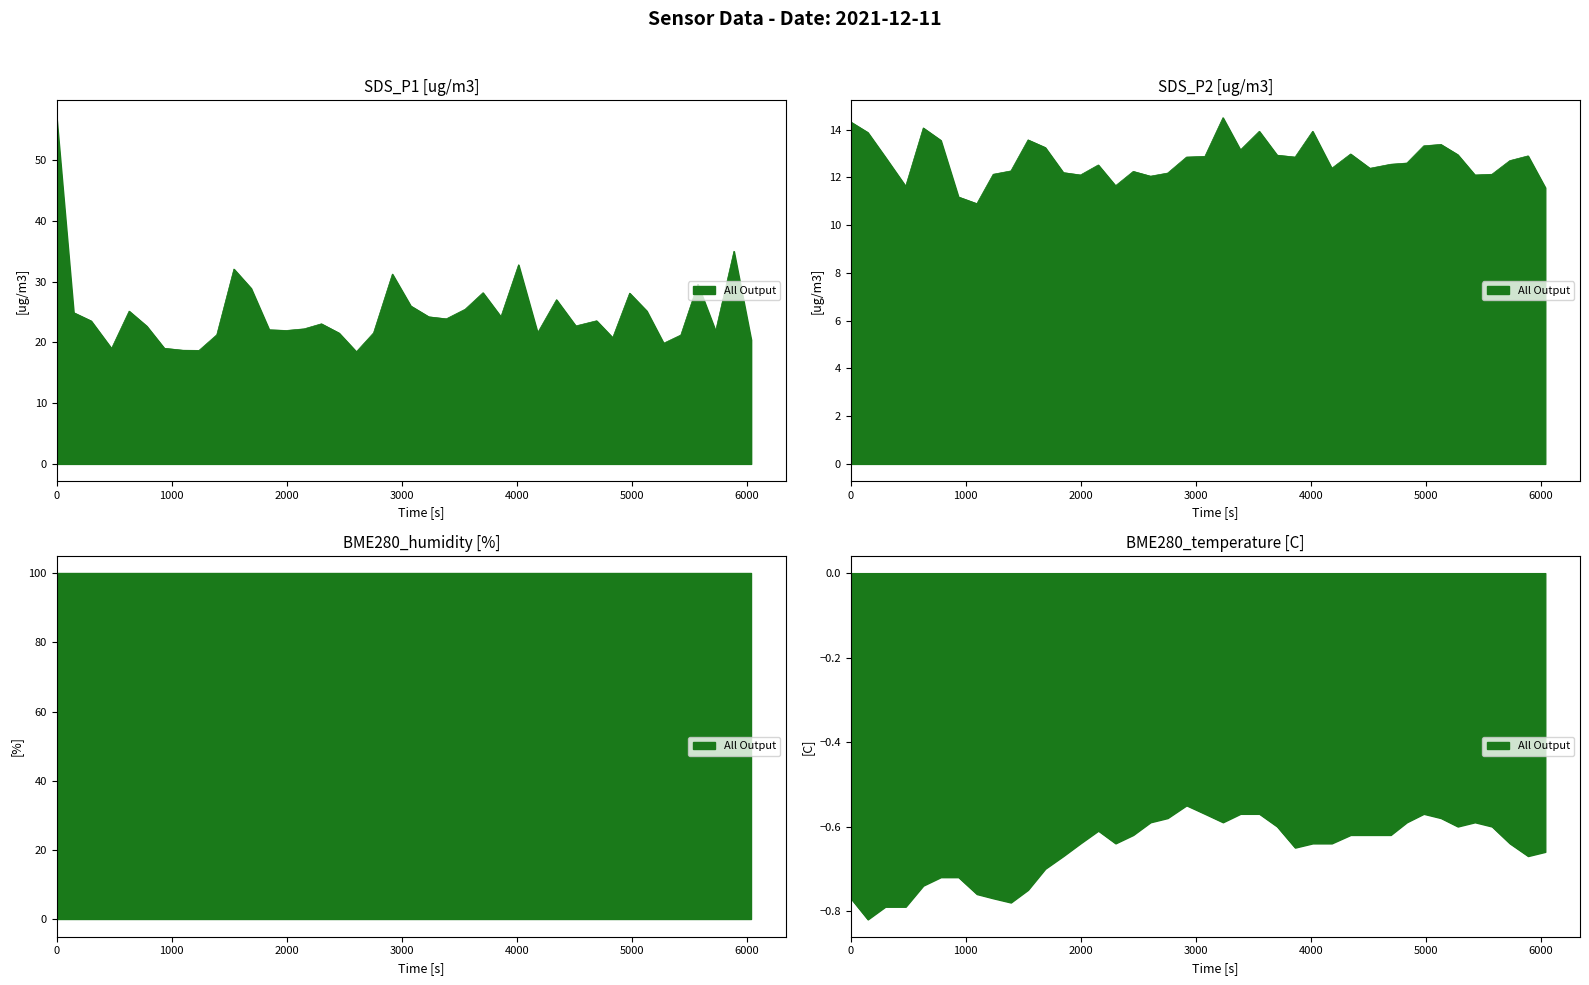

What is the difference between the second highest and minimum values in the SDS_P2 series?

3.4